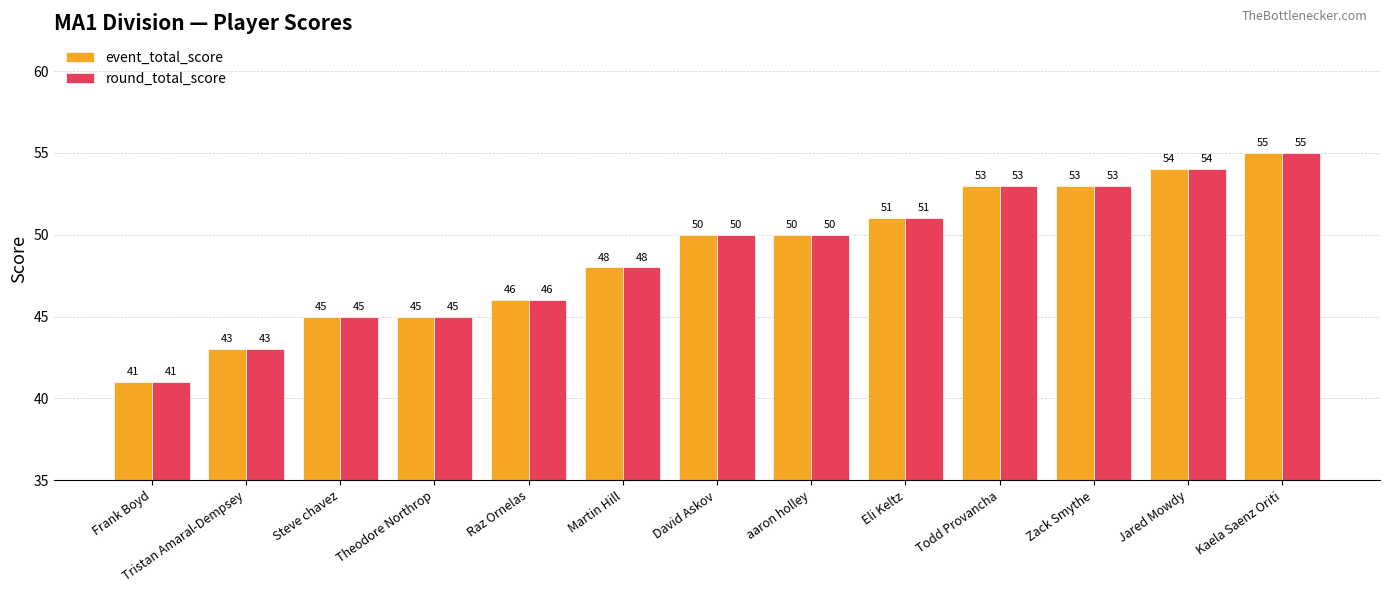

Where is event_total_score nearest to the value 48?

Martin Hill